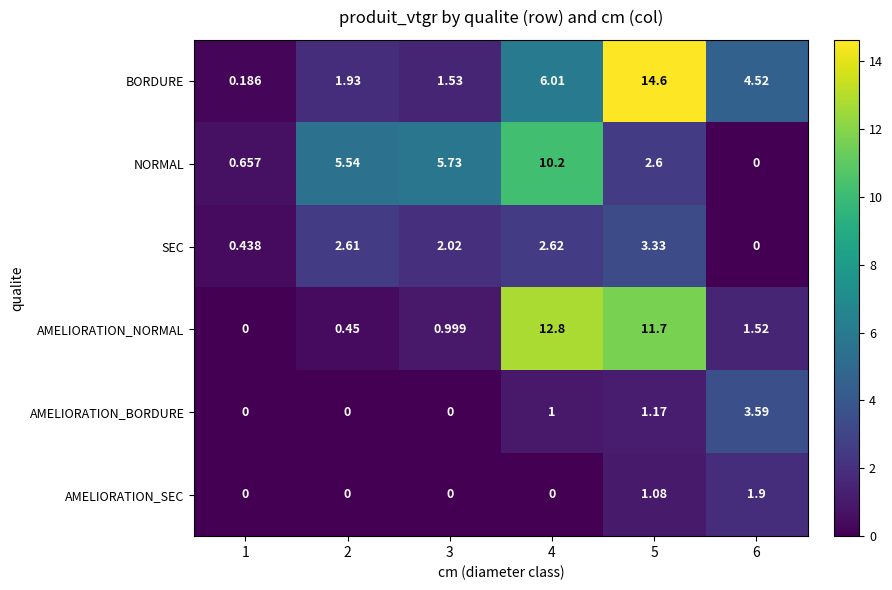

Which series has the widest spread of values?

BORDURE